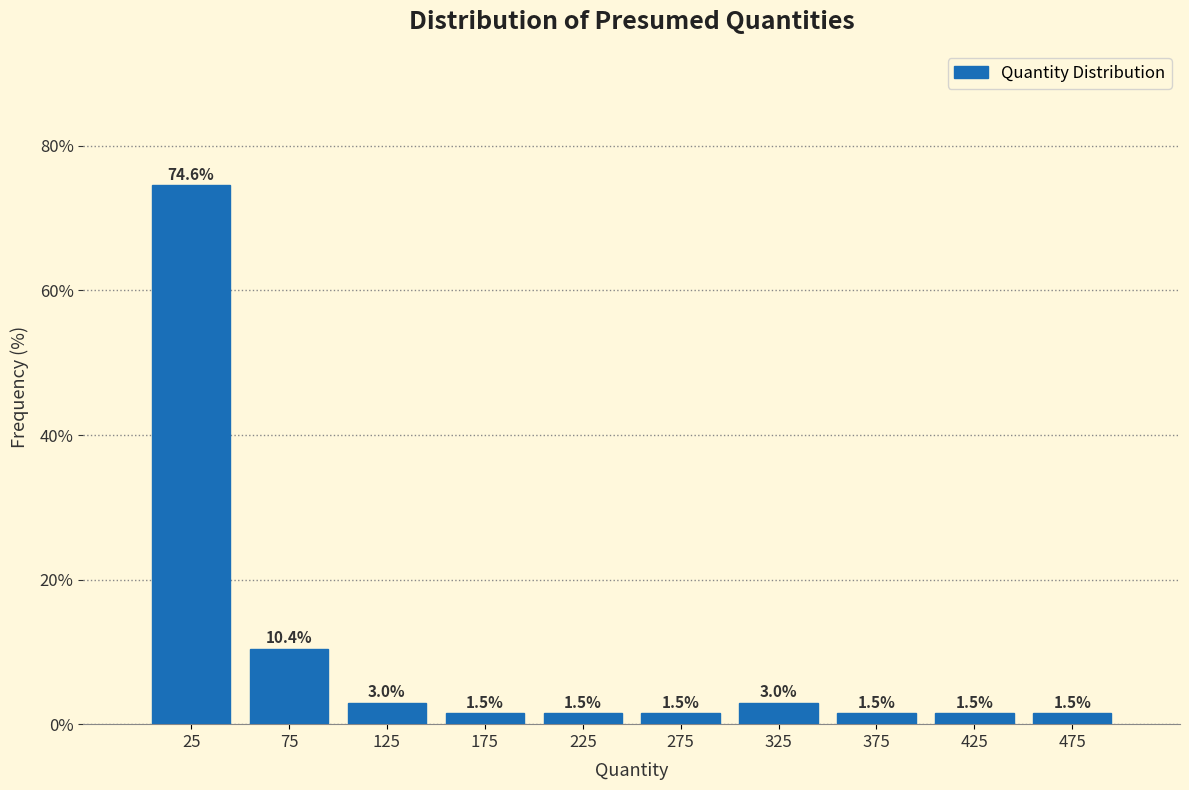

Which range on the x-axis has the tallest bar?

0 to 50